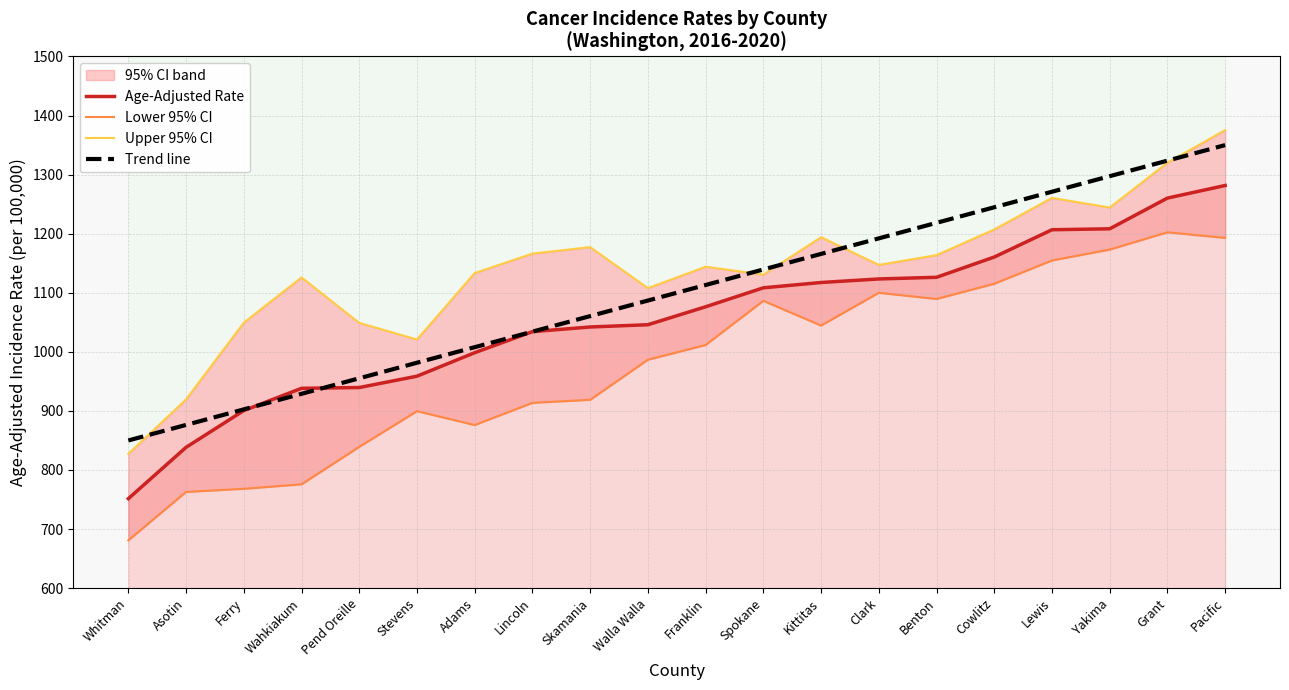

What is the difference between the highest and lowest values at Walla Walla?

121.1